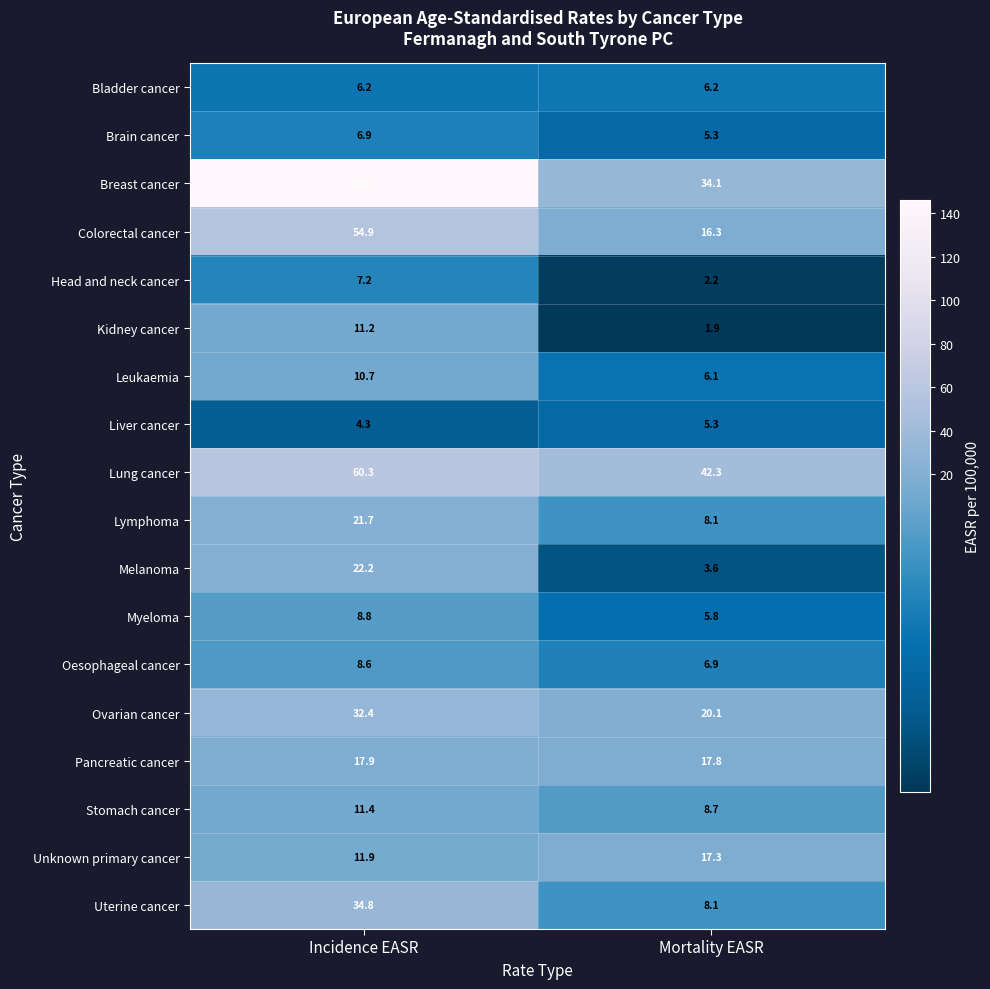

What is the sum of all Oesophageal cancer values?

15.5